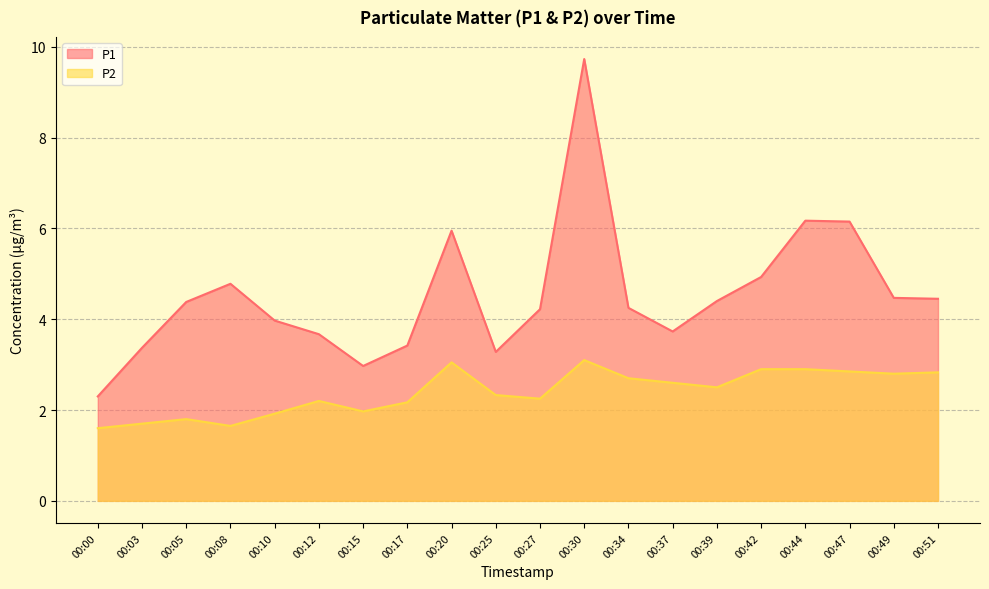

Which category has the highest value in the P2 series?

00:30